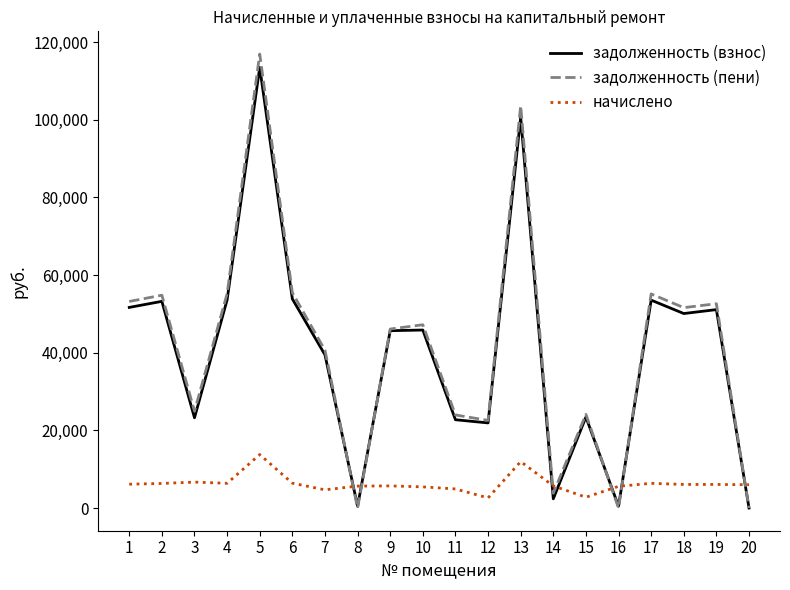

Which series changed the most between 3 and 10?

задолженность (взнос)